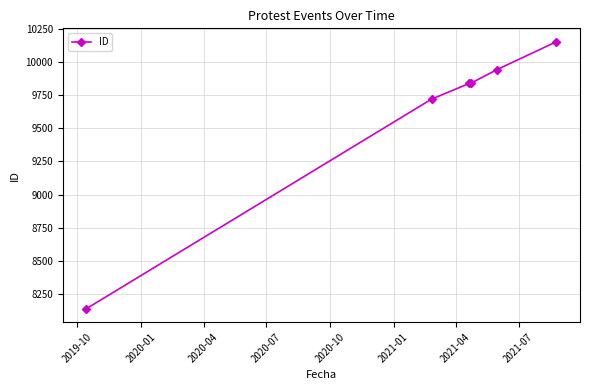

How many categories are shown in the chart?

6